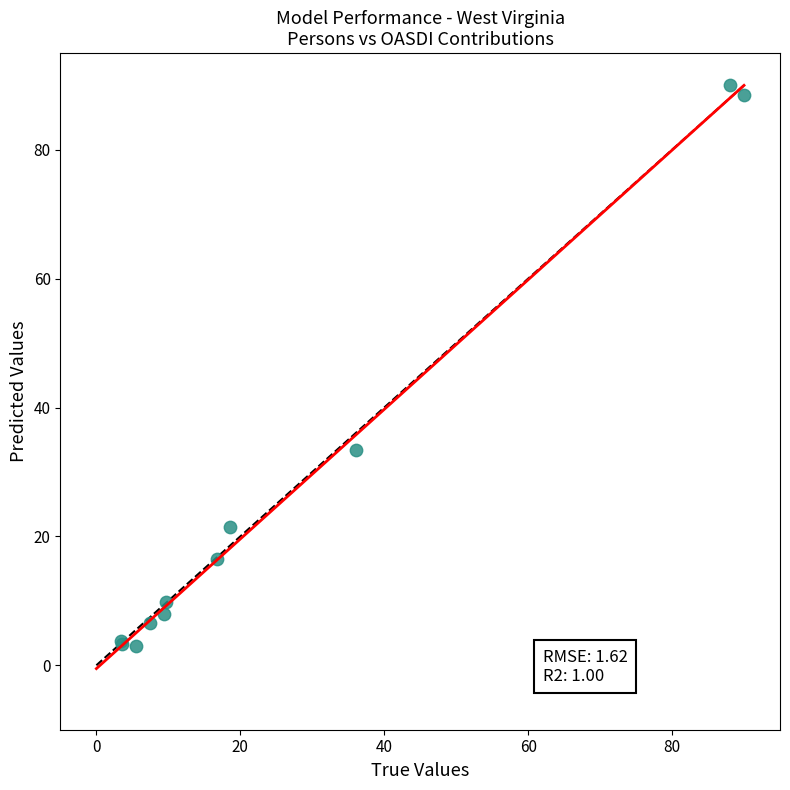

What Y value in the scatter plot is closest to 46?

33.5